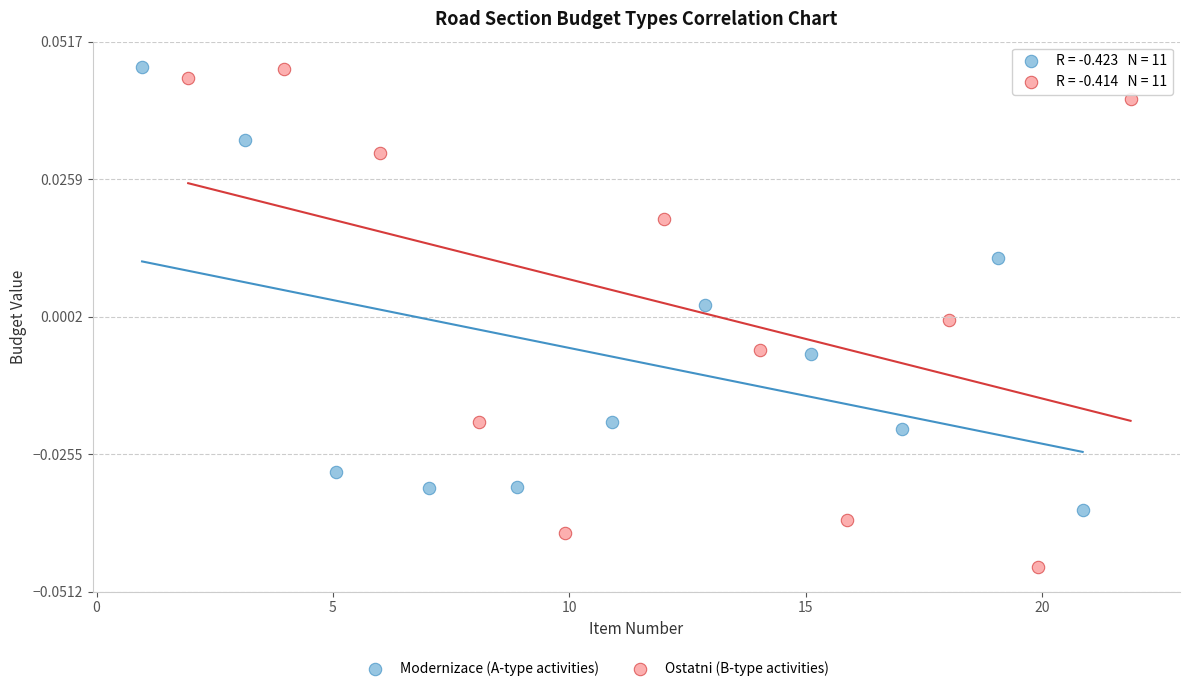

Which series contains the lowest Y value?

Ostatni (B-type activities)